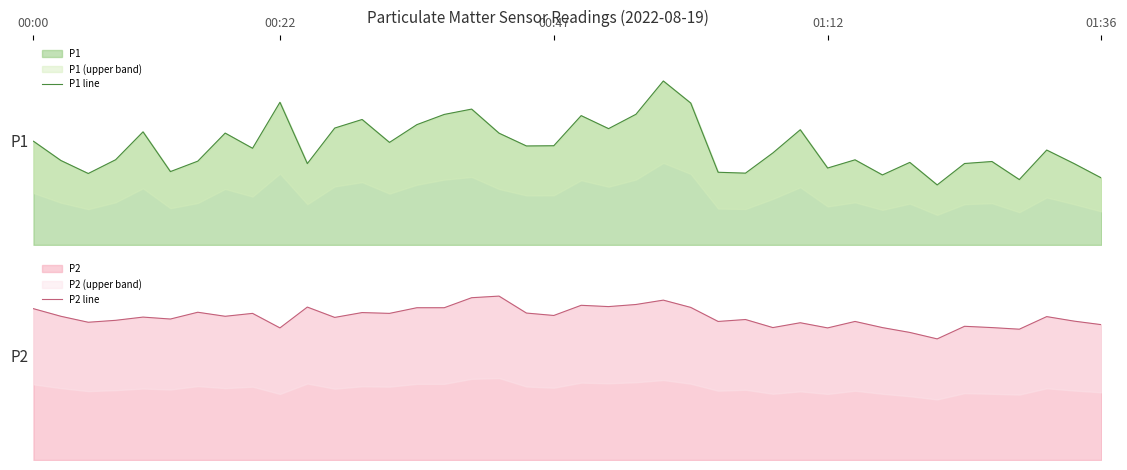

In P1 line, how many points are higher than both neighbors (excluding endpoints)?

12